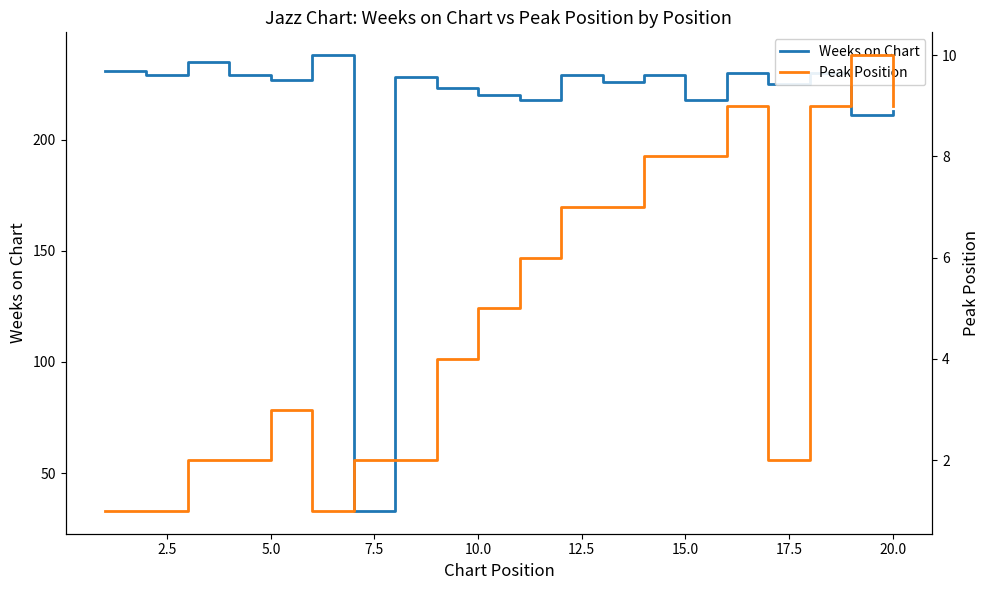

True or false: Weeks on Chart has a value of 218 at 15.0.

True